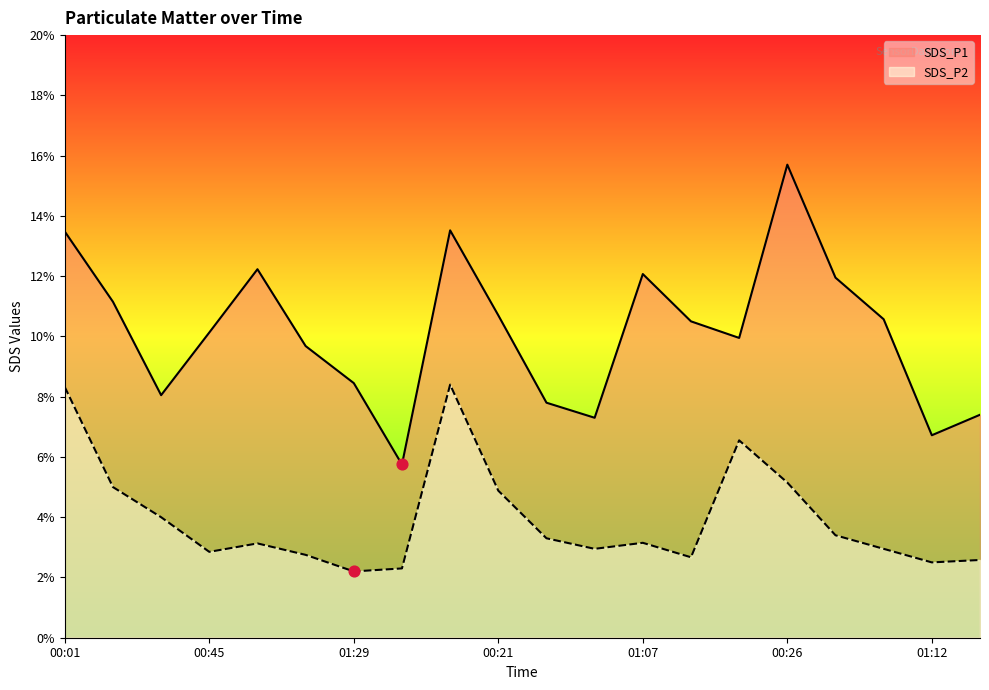

Is the value of SDS_P1 at 01:12 greater than the value of SDS_P2 at 00:45?

Yes